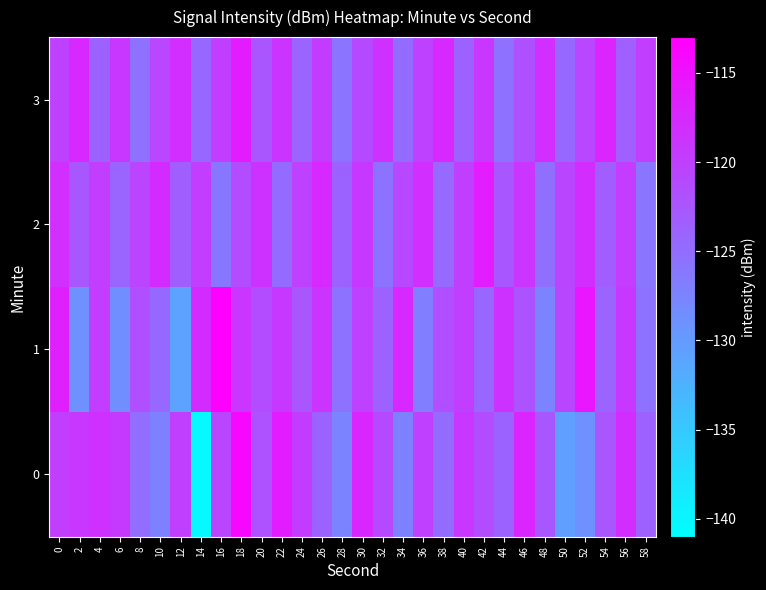

What is the smallest value displayed?

-140.3